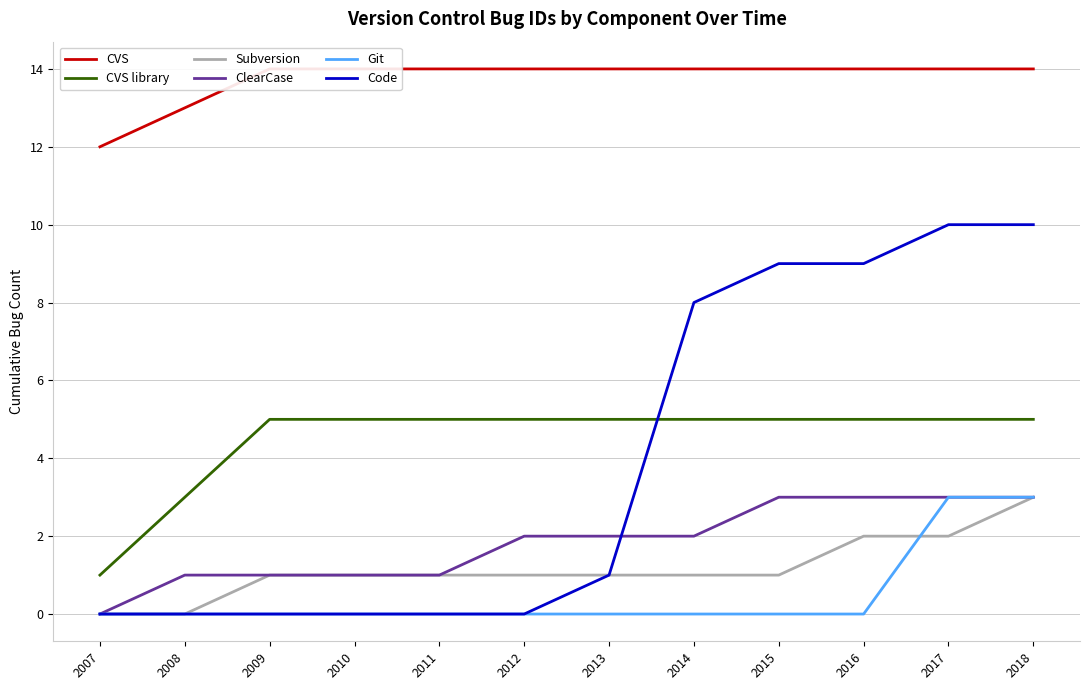

True or false: Code and Git cross at least once.

False